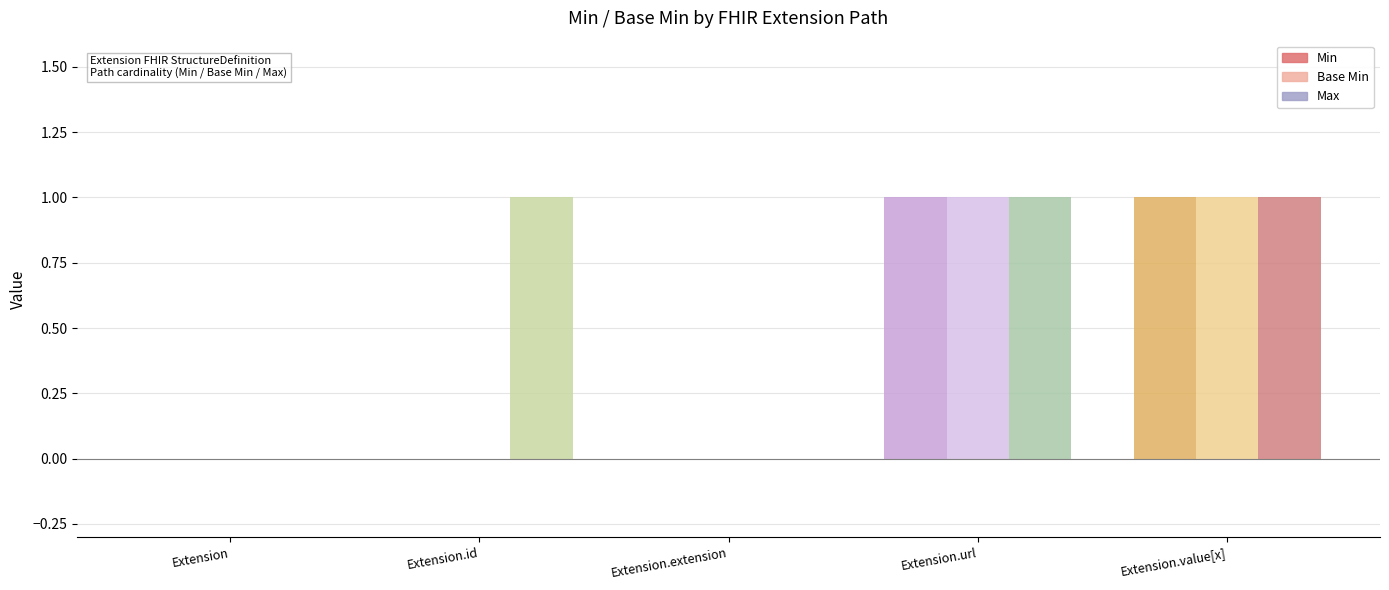

Which series has the largest total across all categories?

Max